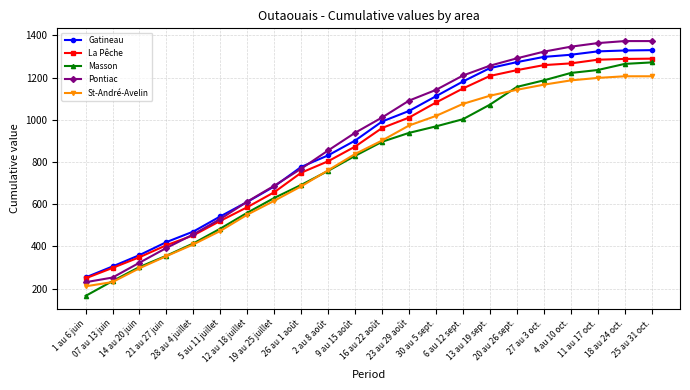

Which series has the largest range (max minus min)?

Pontiac